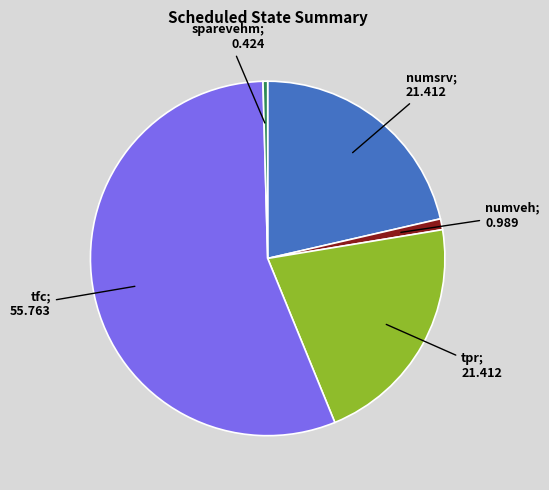

Does any single category account for the majority?

Yes